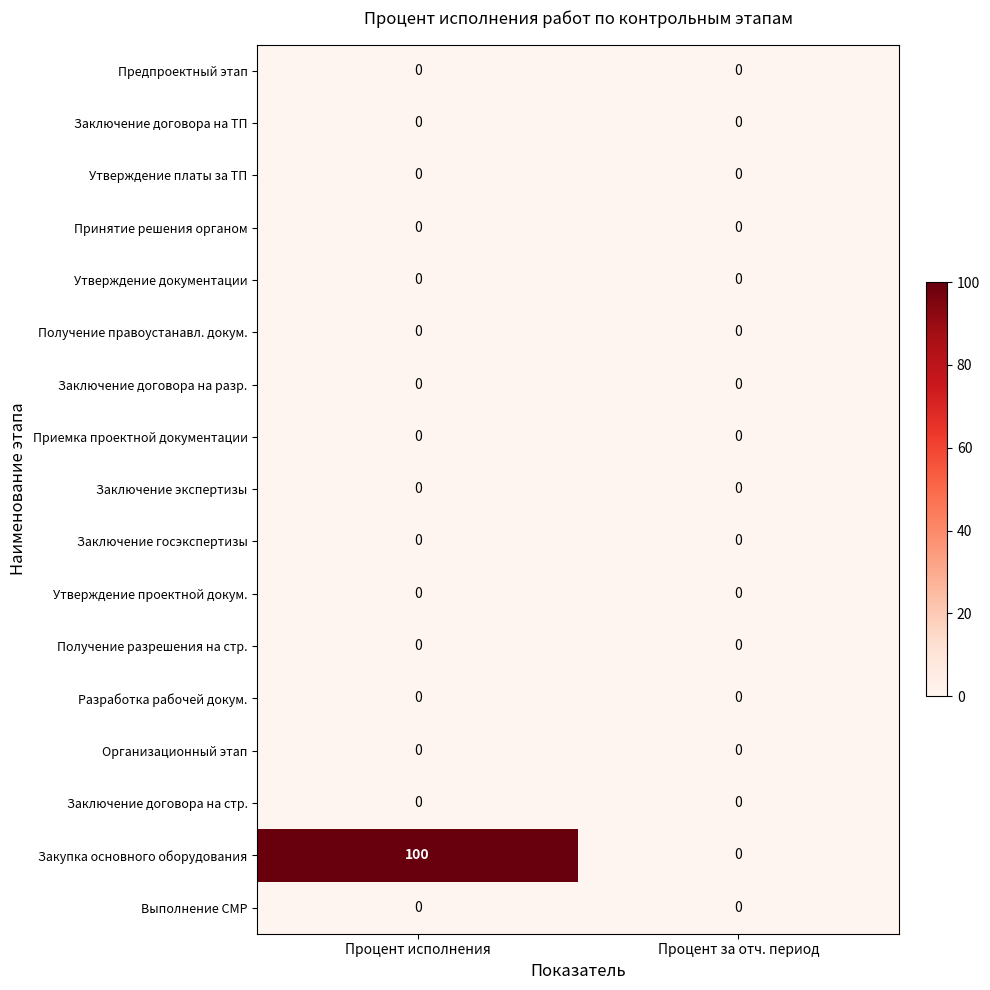

Which series has the largest total across all categories?

Закупка основного оборудования